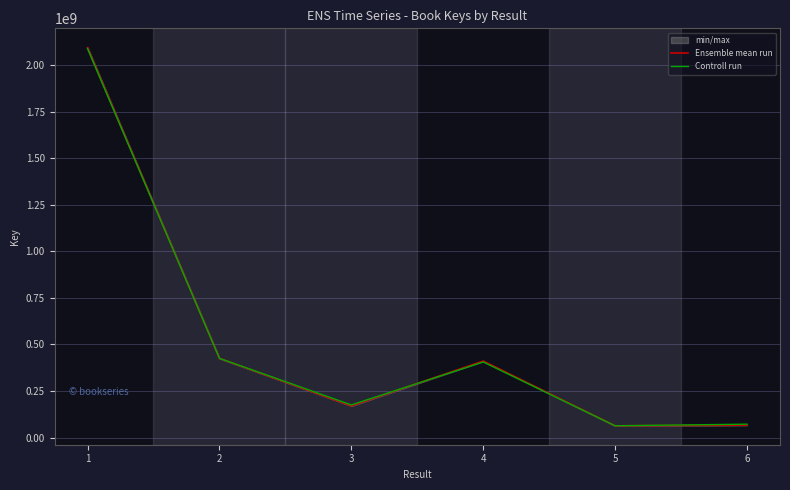

How many intersections are there between Controll run and Ensemble mean run?

1